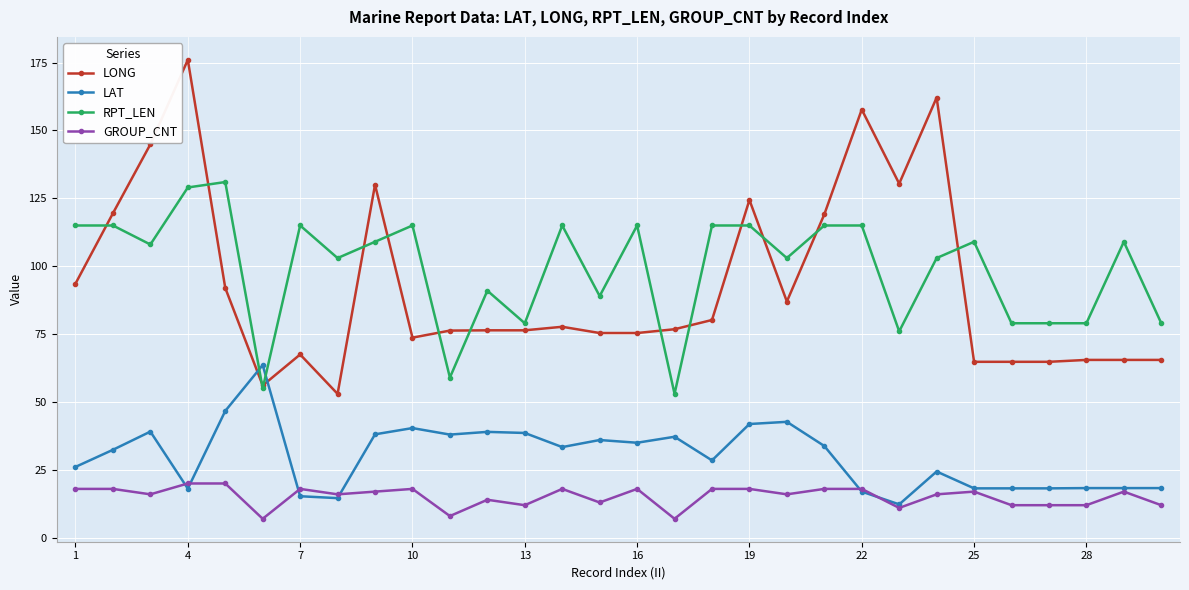

Which series has the widest spread of values?

LONG